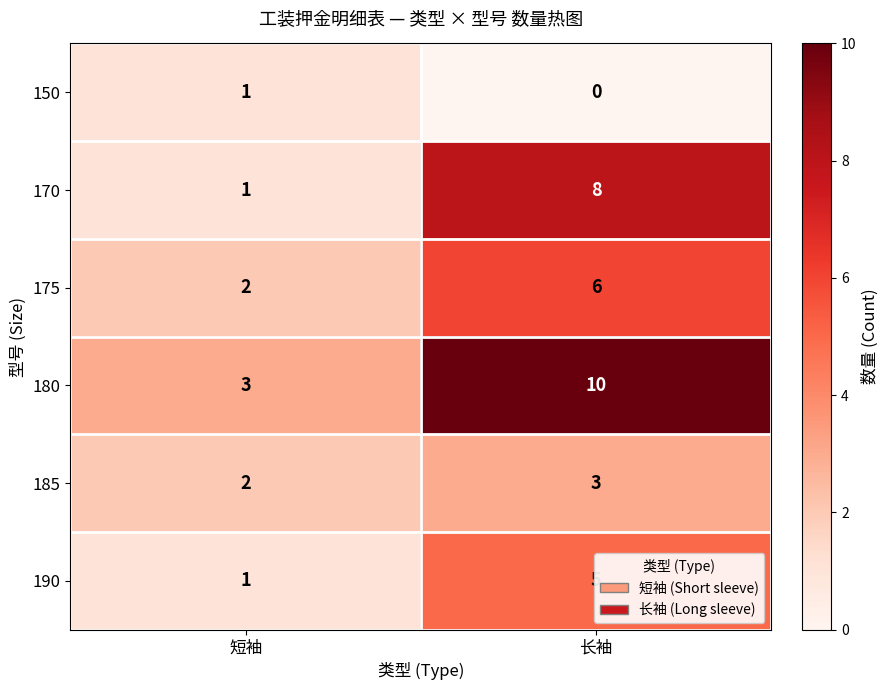

Is it true that 185 equals 4 at 短袖?

False